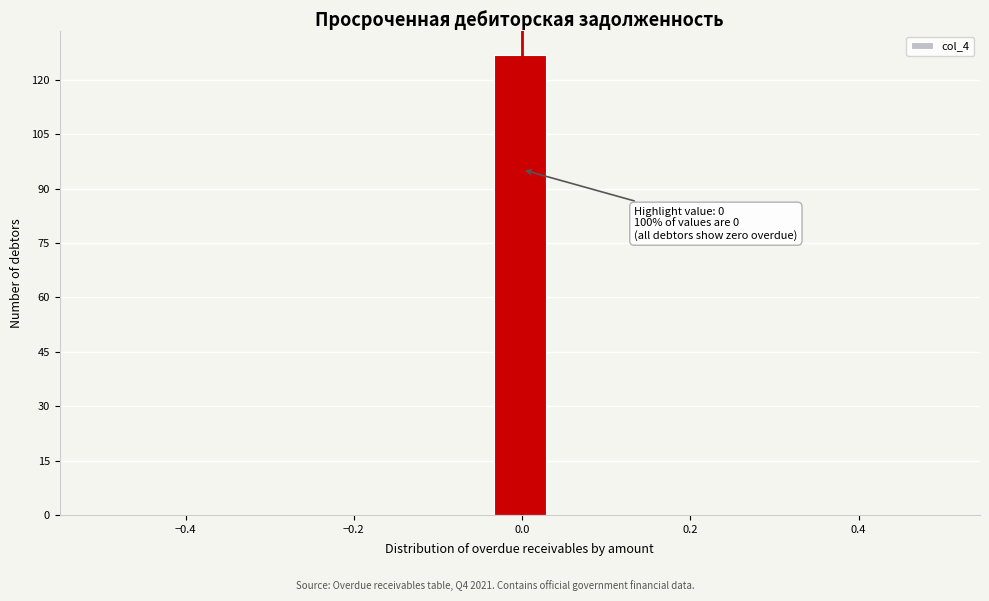

Read against the x-axis, roughly where is the centre of the tallest bar?

0.00